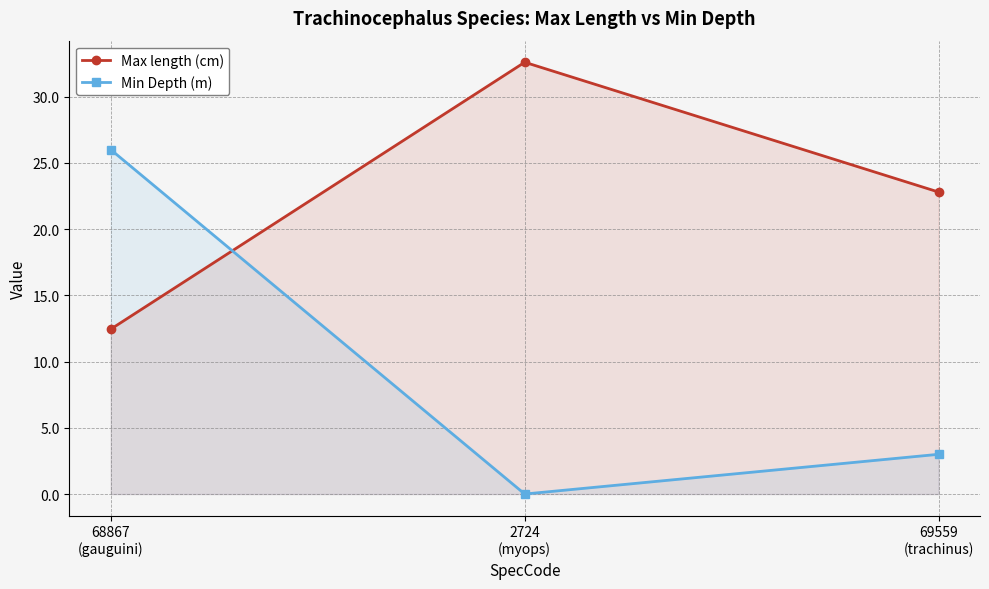

Is it true that Max length (cm) equals 12.4 at 68867
(gauguini)?

True